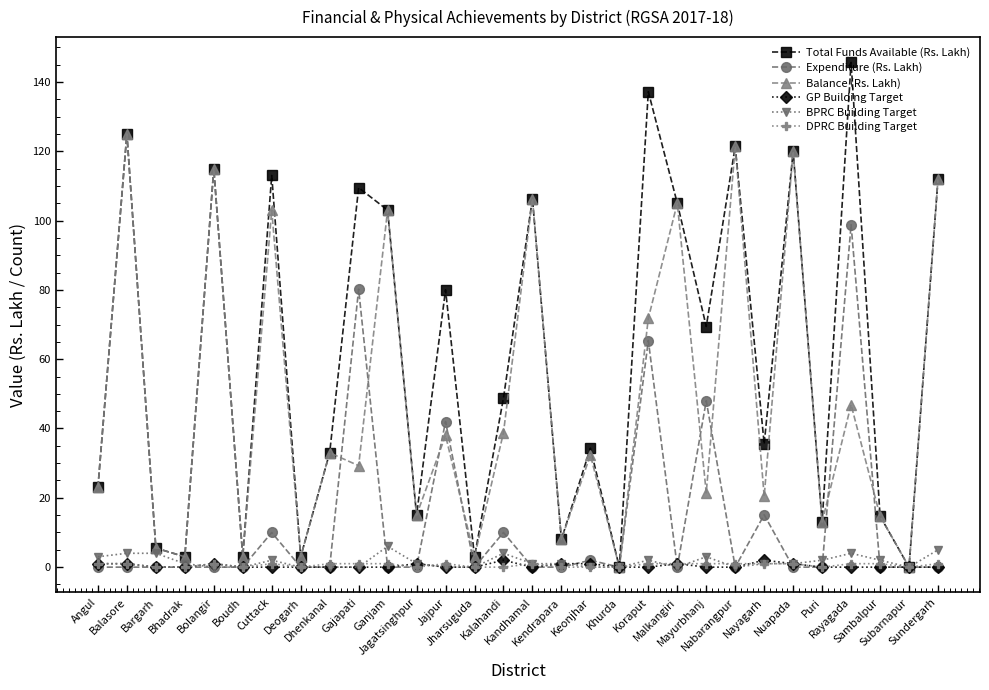

True or false: Expenditure (Rs. Lakh) has more than 1 interior local peaks.

True